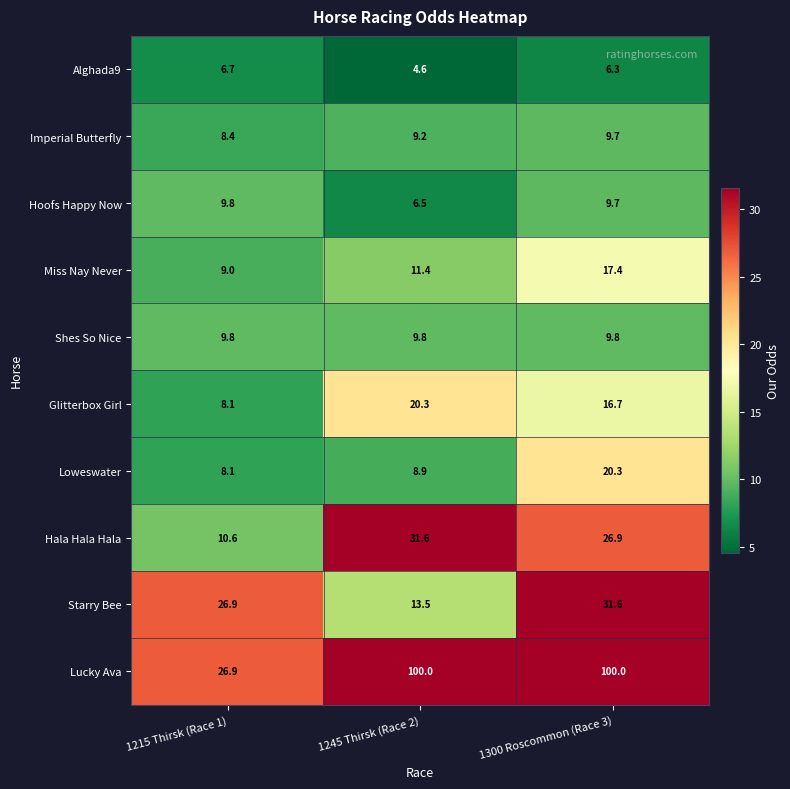

The value of Lucky Ava at 1245 Thirsk (Race 2) is 100.0. True or false?

True